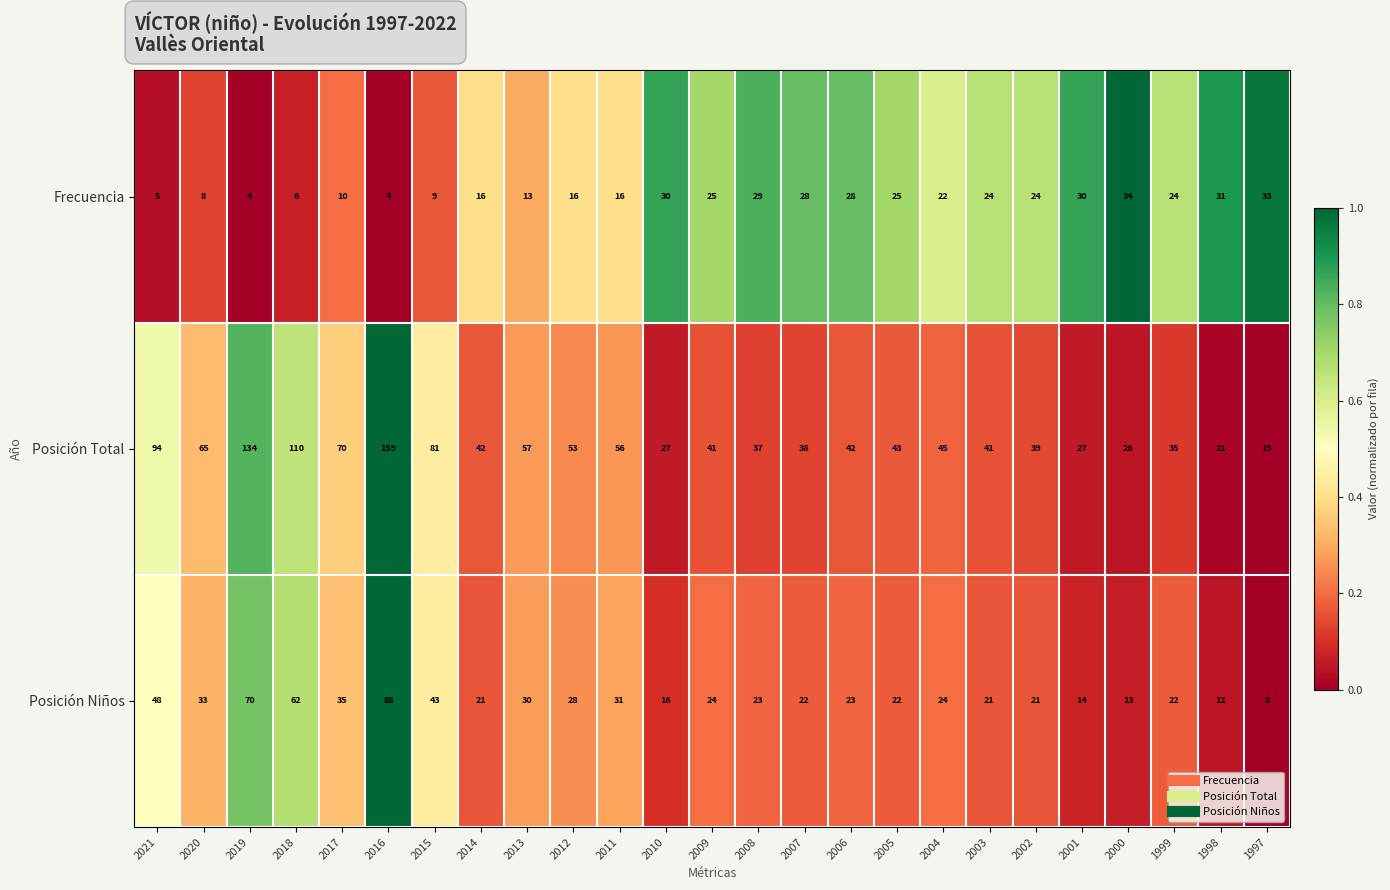

What is the average value of the Frecuencia series?

20